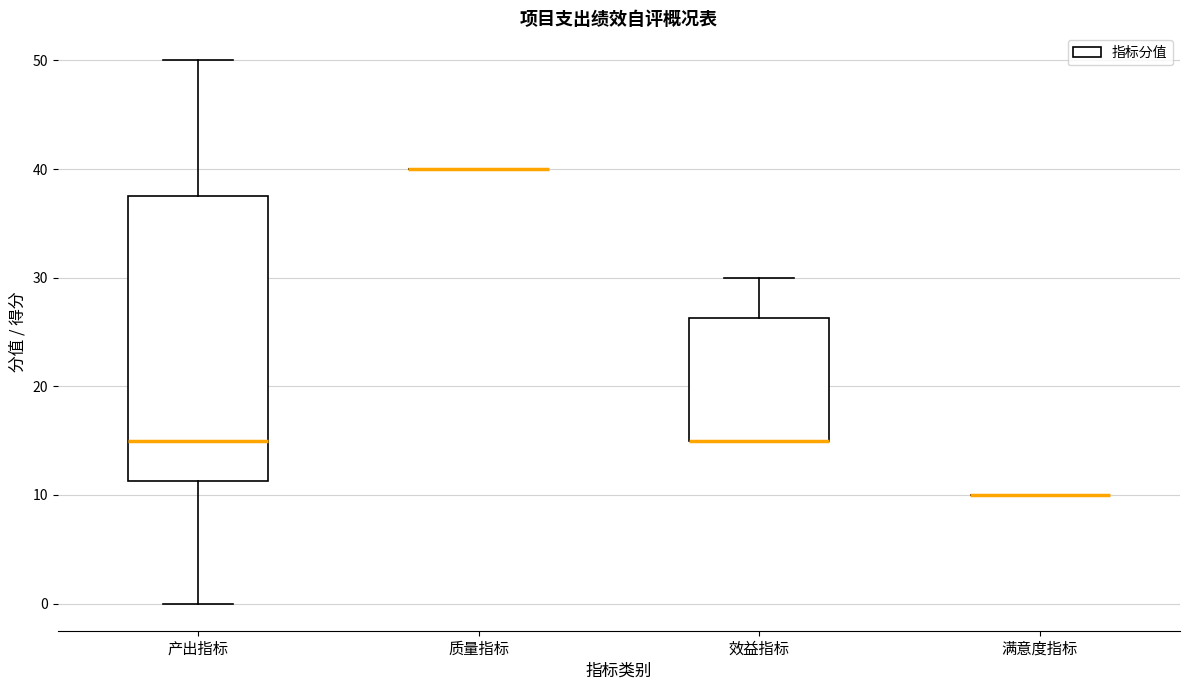

Where is the lower edge of the box for 效益指标 on the y-axis? The values are not printed on the chart, so give them approximately, as read against the axis.

15